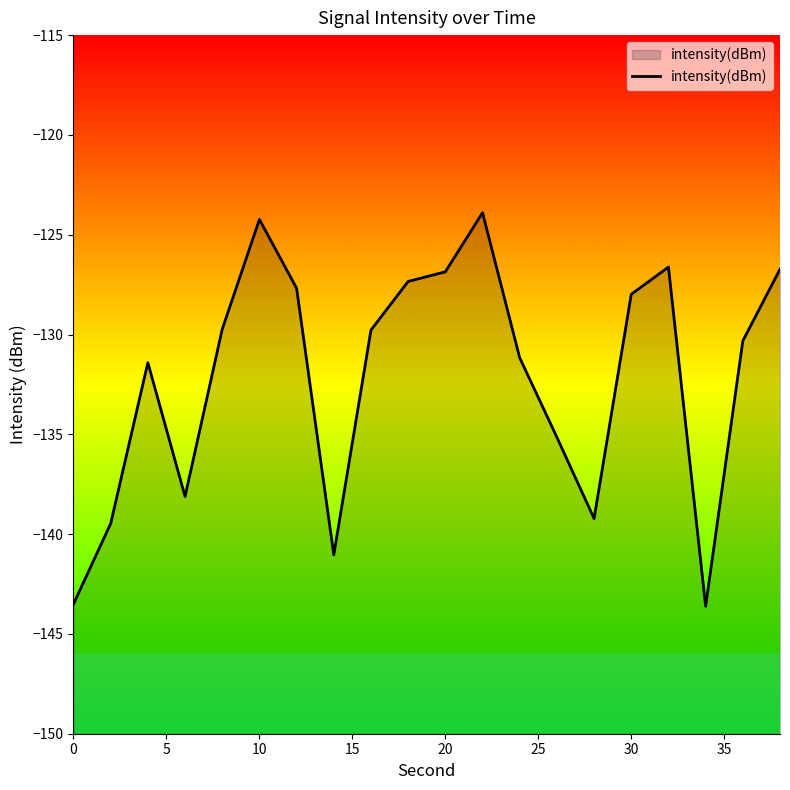

What is the value of the 7th point from the left?

-127.7